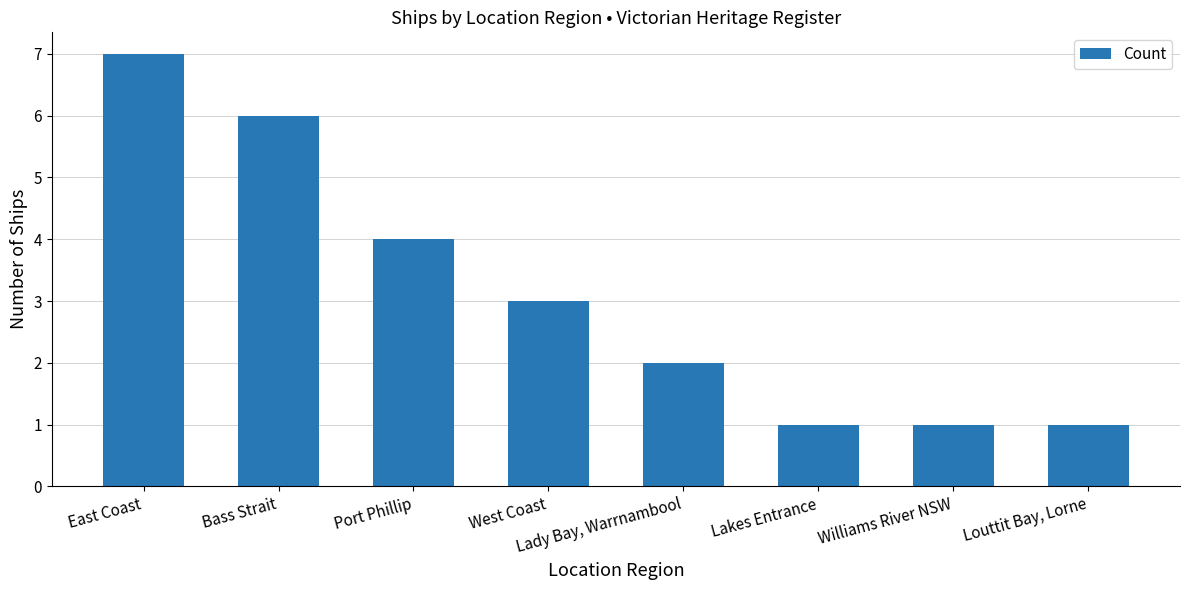

How many bars are there in total?

8